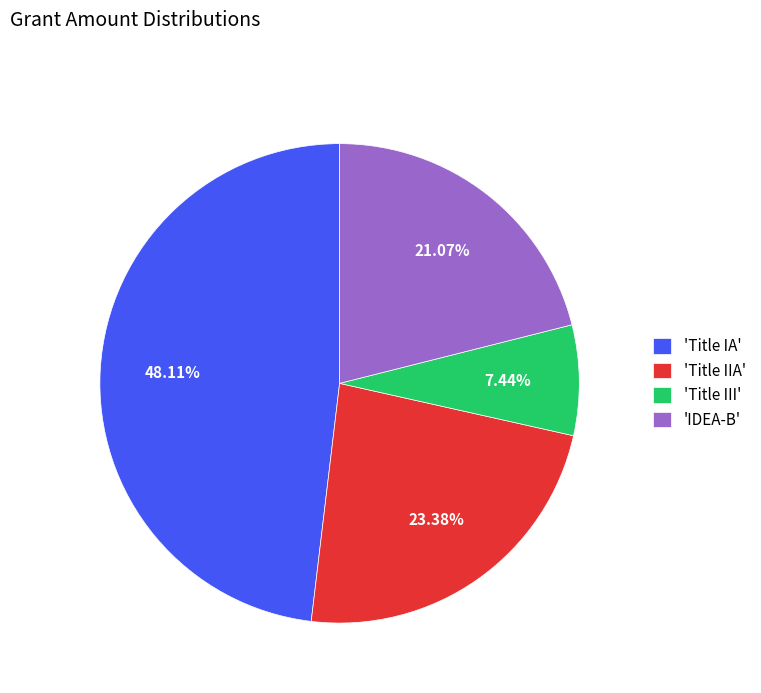

Does any single category account for the majority?

No